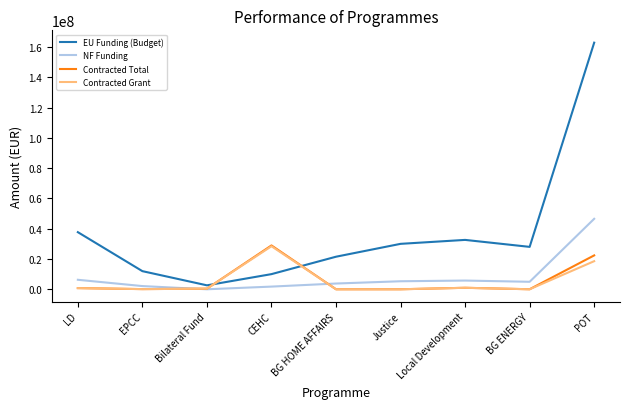

The Contracted Grant series shows 17327117.3 at CEHC. True or false?

False